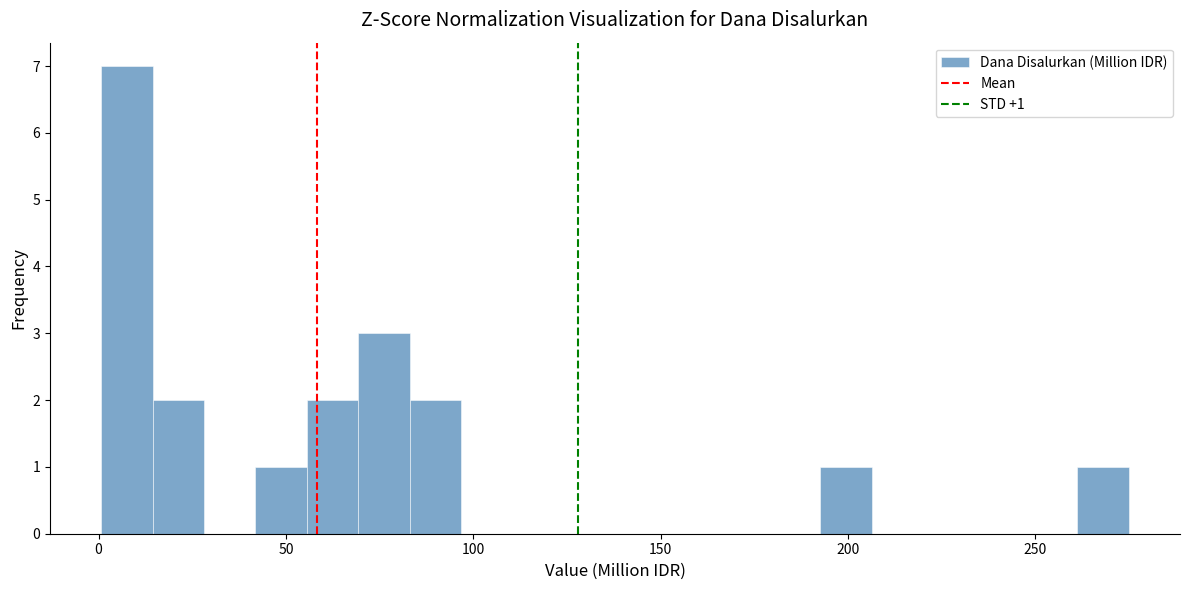

Read against the x-axis, roughly where is the centre of the tallest bar?

10